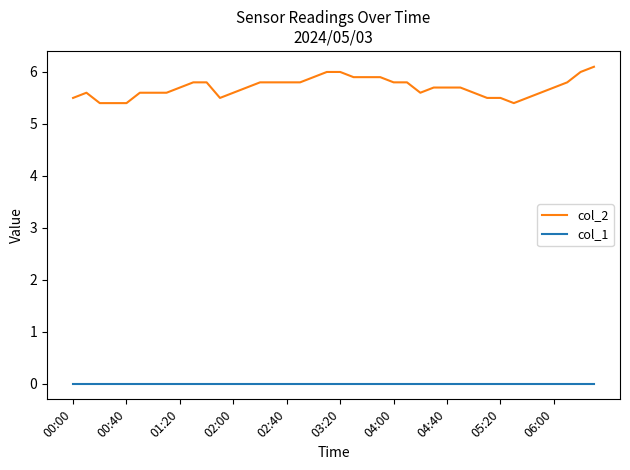

True or false: col_1 and col_2 intersect in this chart.

False